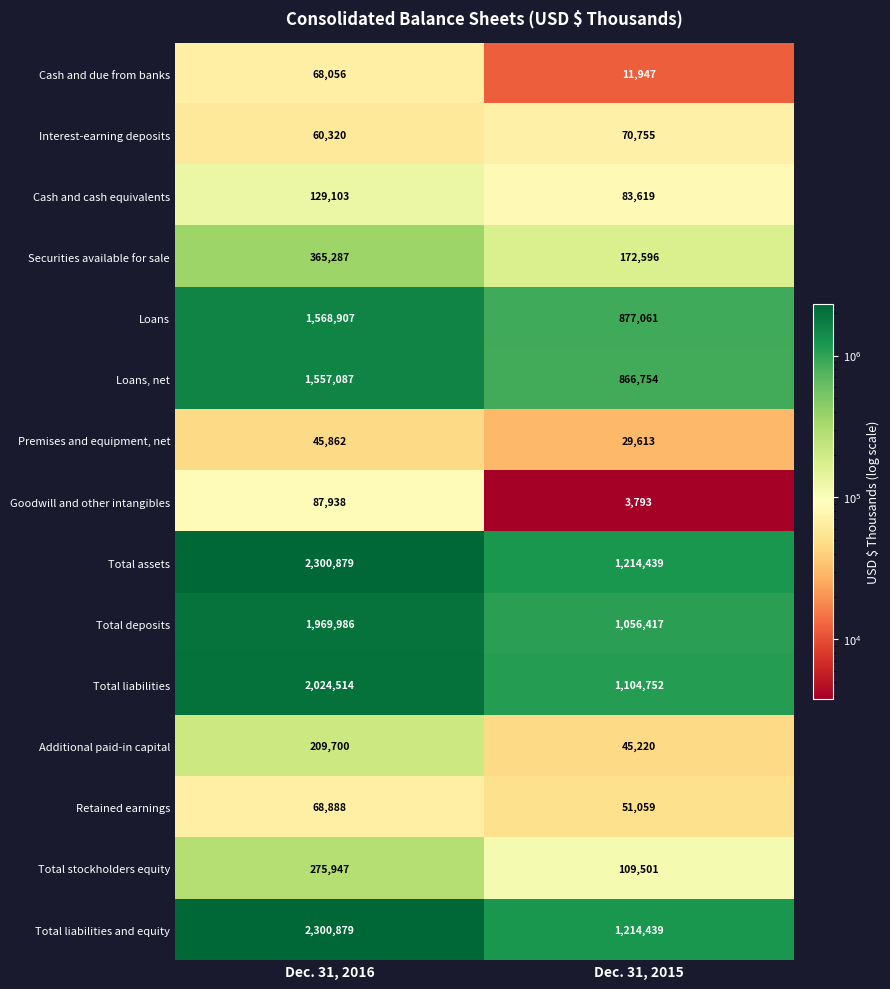

Which category has the lowest value in the Total liabilities series?

Dec. 31, 2015